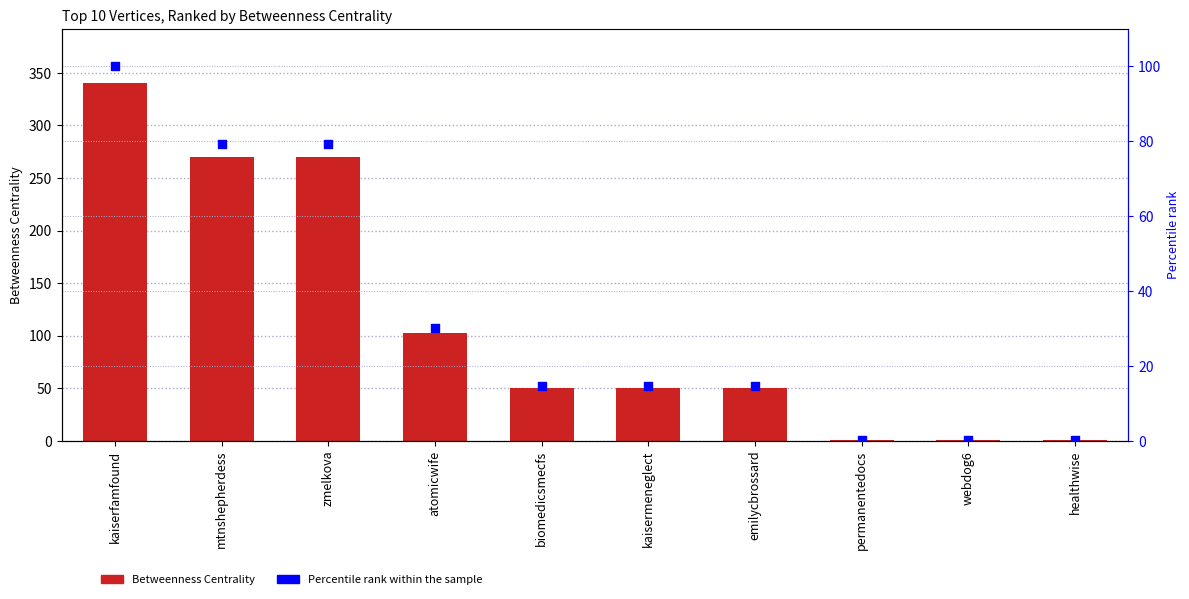

Which series reaches the minimum Y coordinate?

Percentile rank within the sample